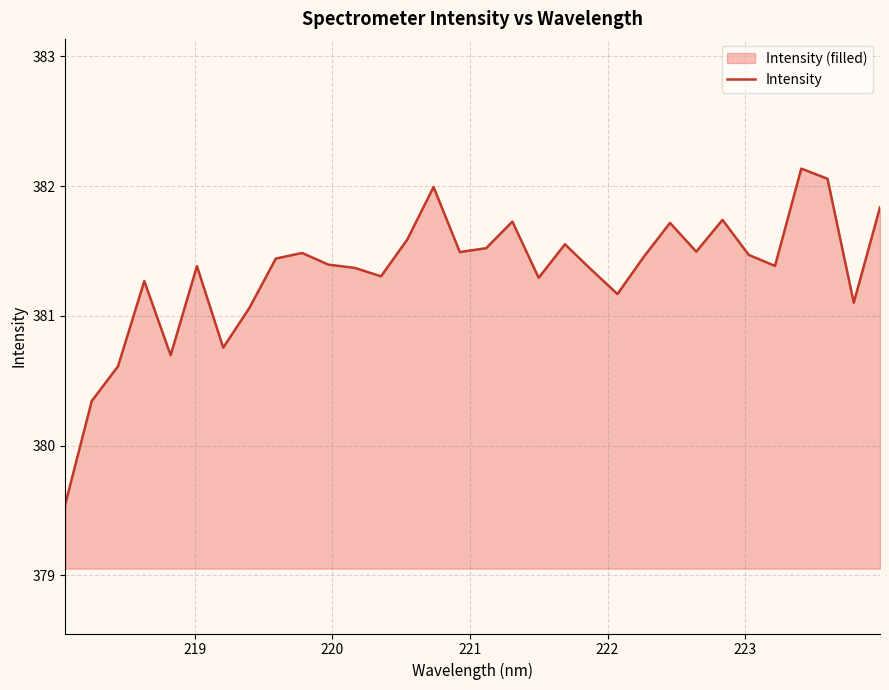

What is the difference between the maximum and minimum values?

2.6